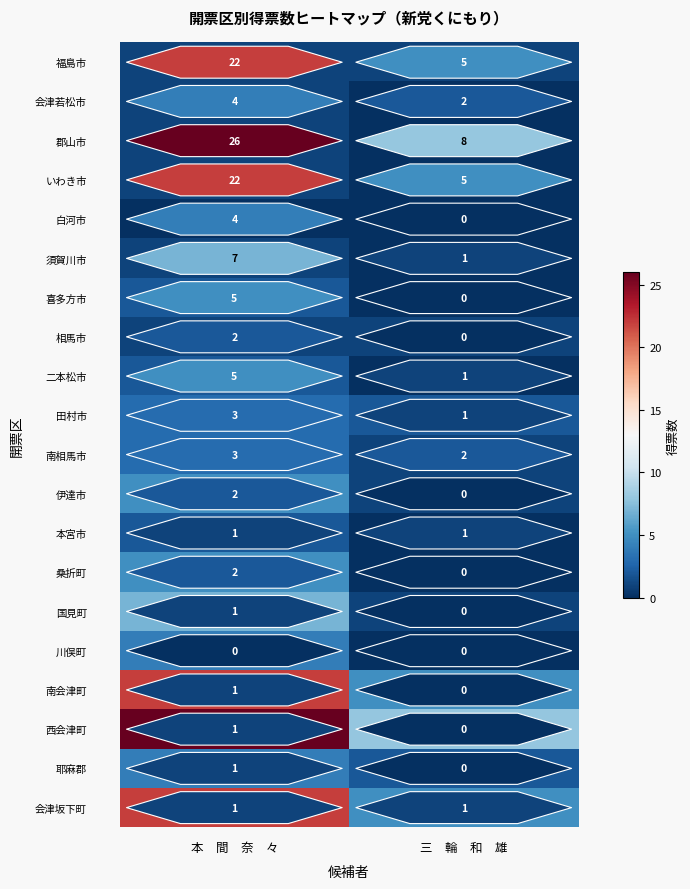

How many categories are shown in the chart?

2